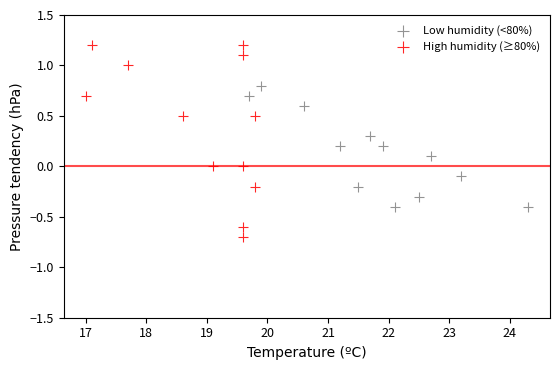

Which series contains the lowest Y value?

High humidity (≥80%)